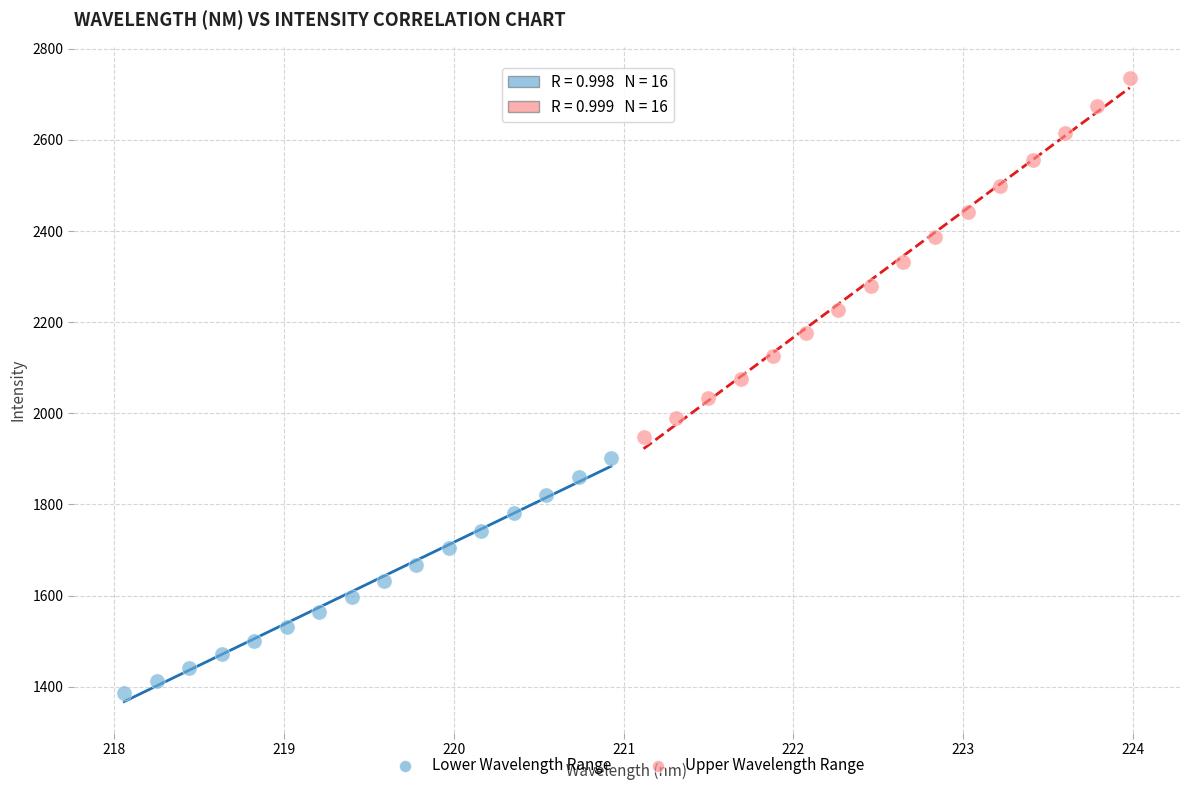

Which series contains the lowest Y value?

Lower Wavelength Range